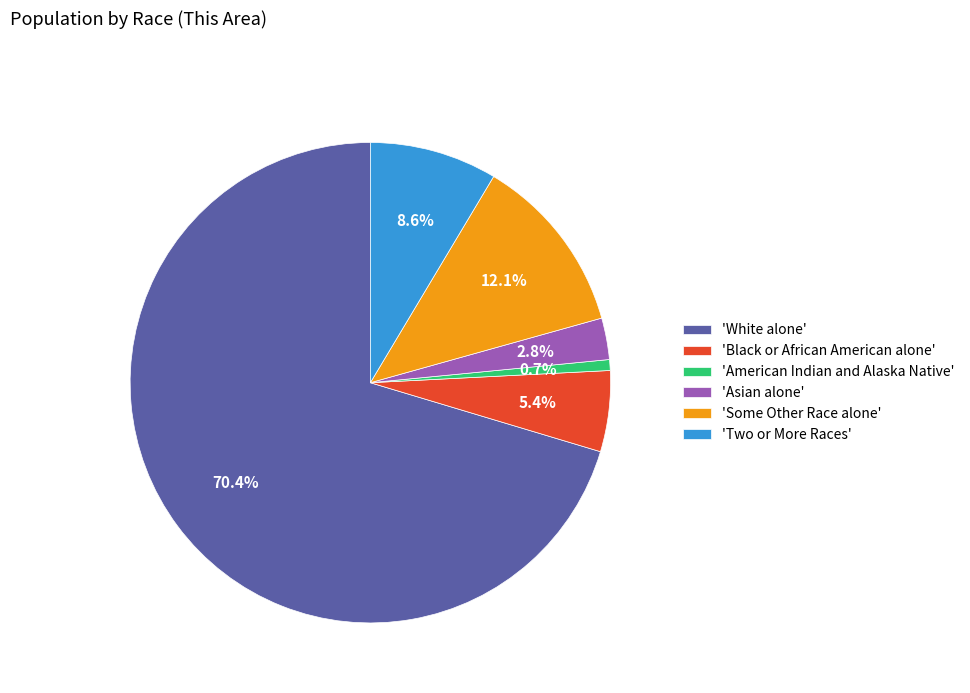

What percentage do 'American Indian and Alaska Native' and 'Some Other Race alone' together represent?

12.8%